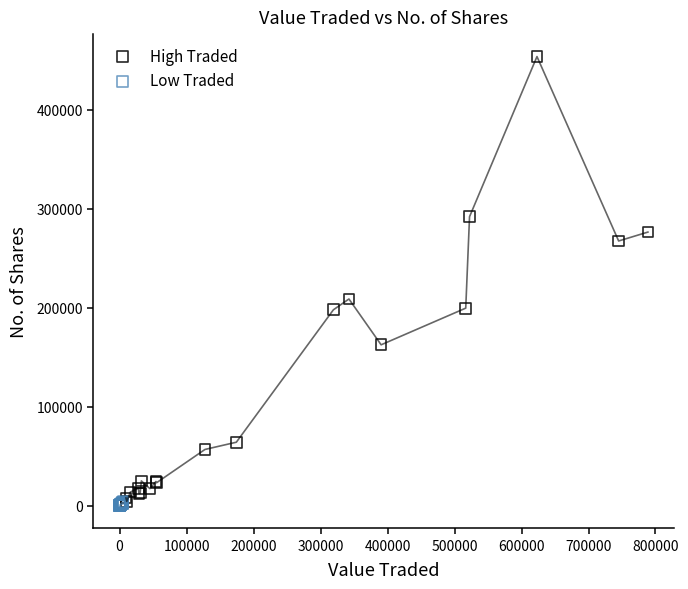

Which series has the largest Y range (max minus min)?

High Traded